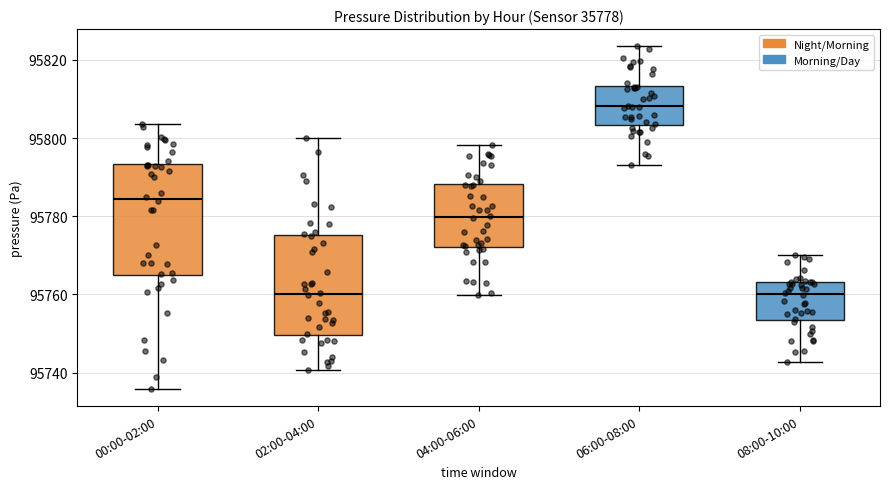

Reading left to right, transcribe this box plot: for each box, give where its median line is, the range the box spans, and where its two whiskers end, as read against the y-axis. The values are not printed on the chart, so give them approximately, as read against the axis.

00:00-02:00: median 95784, box 95764 to 95794, whiskers 95736 to 95804
02:00-04:00: median 95760, box 95750 to 95776, whiskers 95740 to 95800
04:00-06:00: median 95780, box 95772 to 95788, whiskers 95760 to 95798
06:00-08:00: median 95808, box 95804 to 95814, whiskers 95794 to 95824
08:00-10:00: median 95760, box 95754 to 95764, whiskers 95742 to 95770